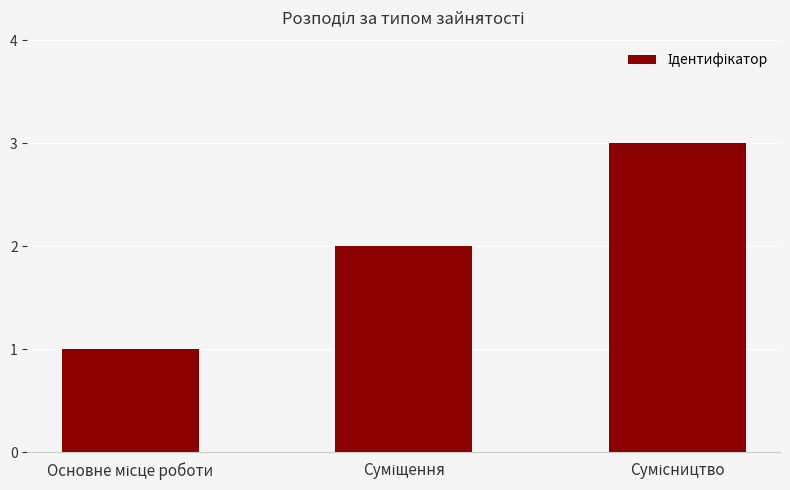

Reading left to right, list all the values displayed in this chart.

1	2	3